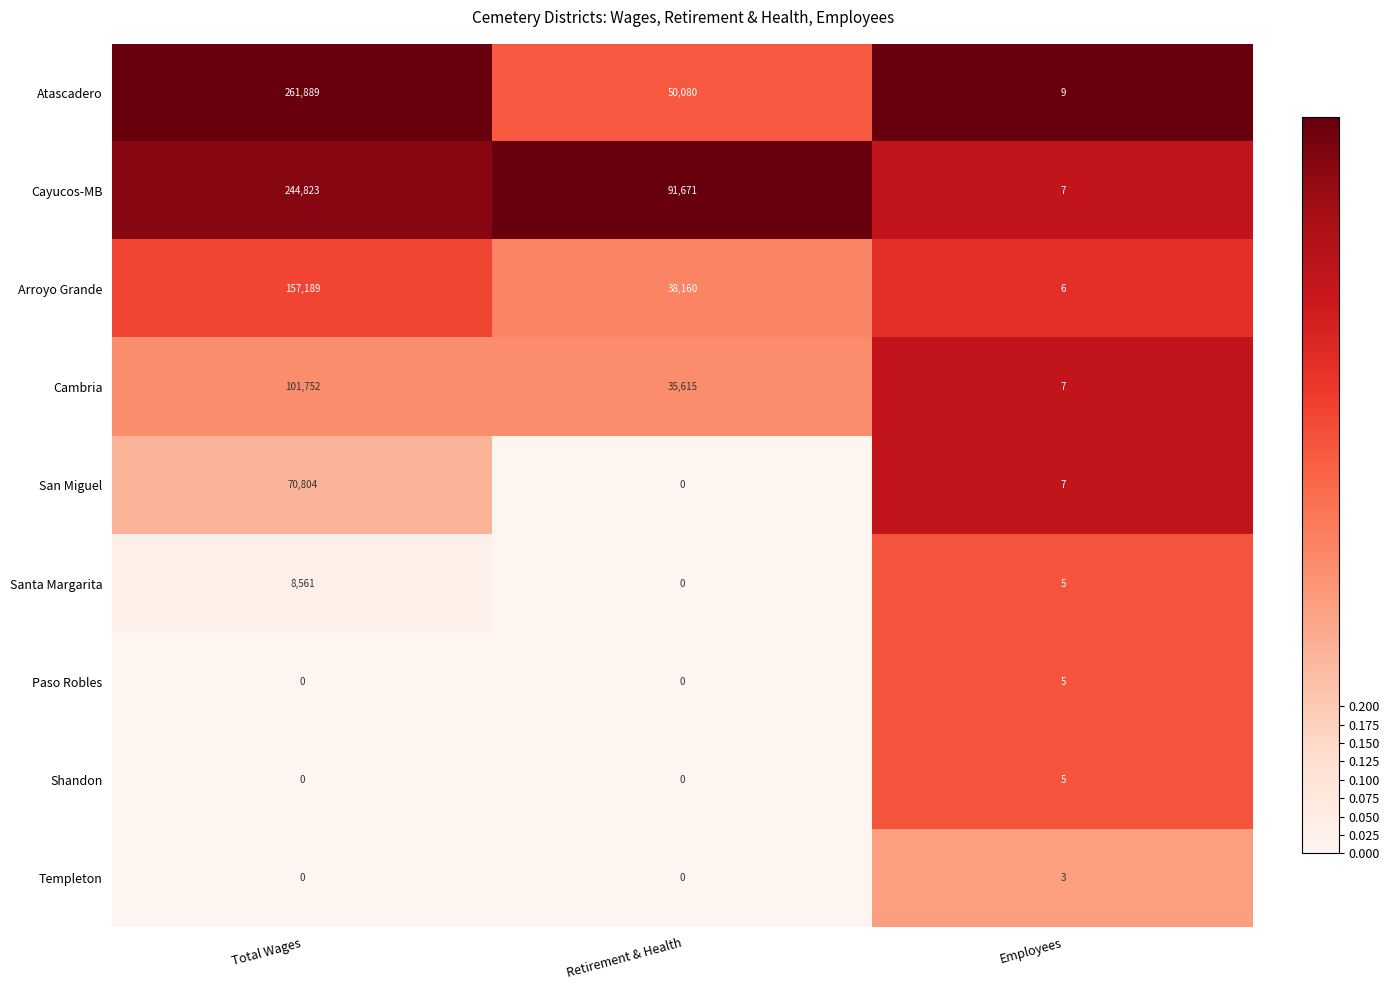

Where does the San Miguel series first go above 7?

Total Wages